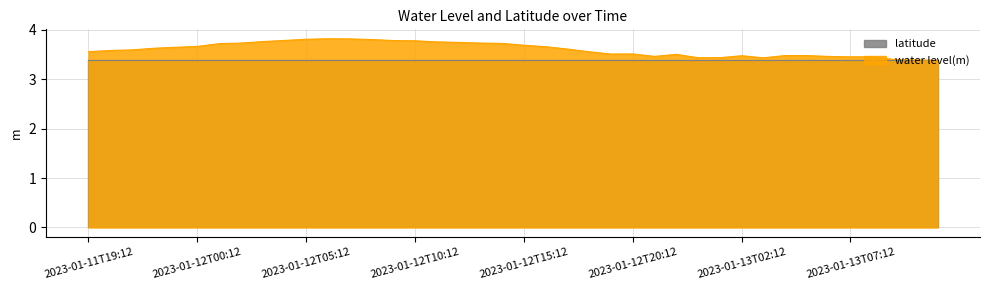

Rank the categories by value from highest to lowest.

2023-01-12T06:12, 2023-01-12T07:12, 2023-01-12T05:12, 2023-01-12T08:12, 2023-01-12T04:12, 2023-01-12T09:12, 2023-01-12T10:12, 2023-01-12T03:12, 2023-01-12T11:12, 2023-01-12T12:12, 2023-01-12T02:12, 2023-01-12T13:12, 2023-01-12T14:12, 2023-01-12T01:12, 2023-01-12T15:12, 2023-01-12T00:12, 2023-01-12T16:12, 2023-01-11T23:12, 2023-01-11T22:12, 2023-01-12T17:12, 2023-01-11T21:12, 2023-01-11T20:12, 2023-01-11T19:12, 2023-01-12T18:12, 2023-01-12T20:12, 2023-01-12T19:12, 2023-01-12T22:12, 2023-01-13T04:12, 2023-01-13T05:12, 2023-01-13T02:12, 2023-01-12T21:12, 2023-01-13T06:12, 2023-01-13T07:12, 2023-01-13T08:12, 2023-01-13T01:12, 2023-01-12T23:12, 2023-01-13T03:12, 2023-01-13T09:12, 2023-01-13T10:12, 2023-01-13T11:12